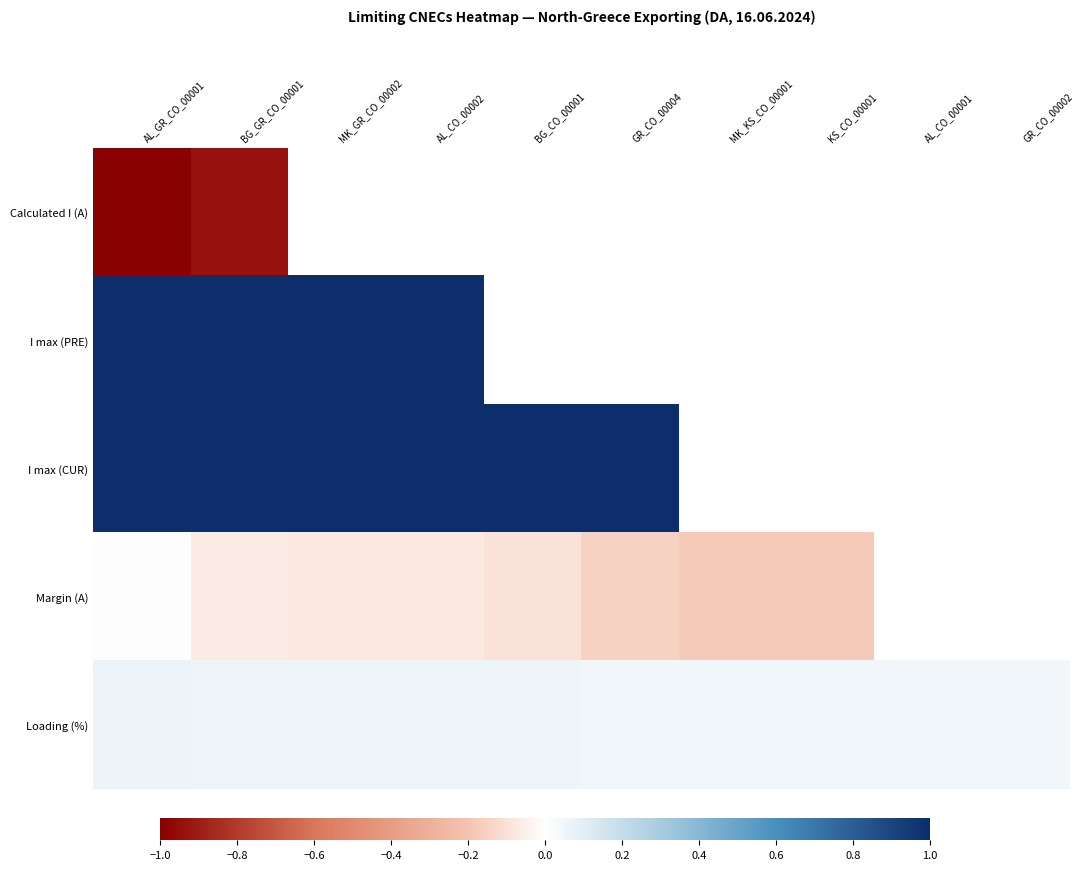

Reading right to left, list all the values displayed in this chart.

Calculated I (A): GR_CO_00002=-0.8	AL_CO_00001=-0.8	KS_CO_00001=-0.8	MK_KS_CO_00001=-0.8	GR_CO_00004=-0.8	BG_CO_00001=-0.9	AL_CO_00002=-0.9	MK_GR_CO_00002=-0.9	BG_GR_CO_00001=-0.9	AL_GR_CO_00001=-1.0
I max (PRE): GR_CO_00002=1.0	AL_CO_00001=1.0	KS_CO_00001=1.0	MK_KS_CO_00001=1.0	GR_CO_00004=1.0	BG_CO_00001=1.0	AL_CO_00002=1.0	MK_GR_CO_00002=1.0	BG_GR_CO_00001=1.0	AL_GR_CO_00001=1.0
I max (CUR): GR_CO_00002=1.0	AL_CO_00001=1.0	KS_CO_00001=1.0	MK_KS_CO_00001=1.0	GR_CO_00004=1.0	BG_CO_00001=1.0	AL_CO_00002=1.0	MK_GR_CO_00002=1.0	BG_GR_CO_00001=1.0	AL_GR_CO_00001=1.0
Margin (A): GR_CO_00002=-0.2	AL_CO_00001=-0.2	KS_CO_00001=-0.2	MK_KS_CO_00001=-0.2	GR_CO_00004=-0.2	BG_CO_00001=-0.1	AL_CO_00002=-0.1	MK_GR_CO_00002=-0.1	BG_GR_CO_00001=-0.1	AL_GR_CO_00001=-0.0
Loading (%): GR_CO_00002=0.0	AL_CO_00001=0.1	KS_CO_00001=0.1	MK_KS_CO_00001=0.1	GR_CO_00004=0.1	BG_CO_00001=0.1	AL_CO_00002=0.1	MK_GR_CO_00002=0.1	BG_GR_CO_00001=0.1	AL_GR_CO_00001=0.1